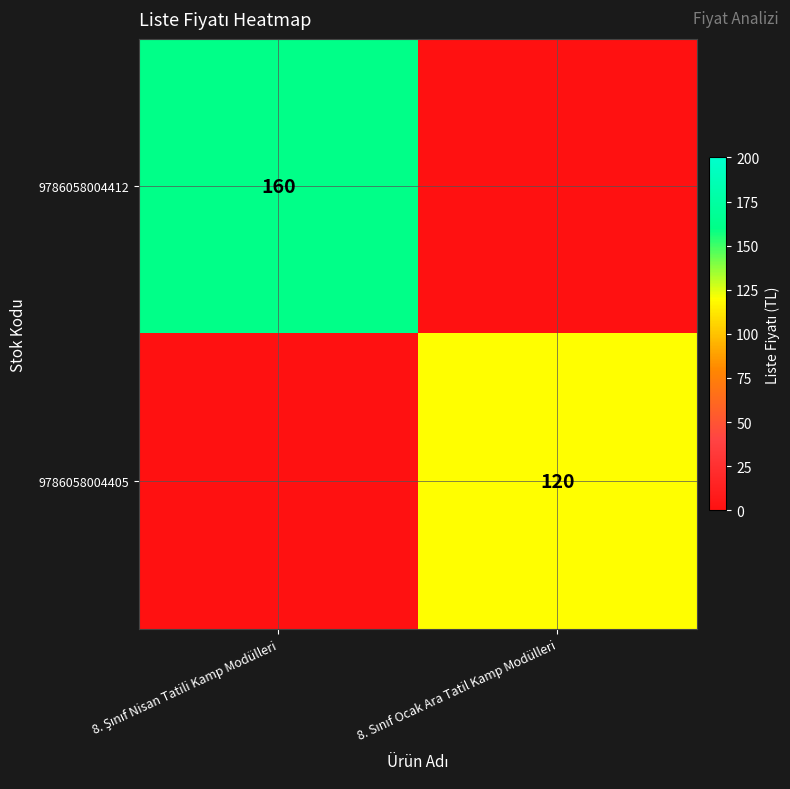

At how many categories does at least one series exceed 153?

1